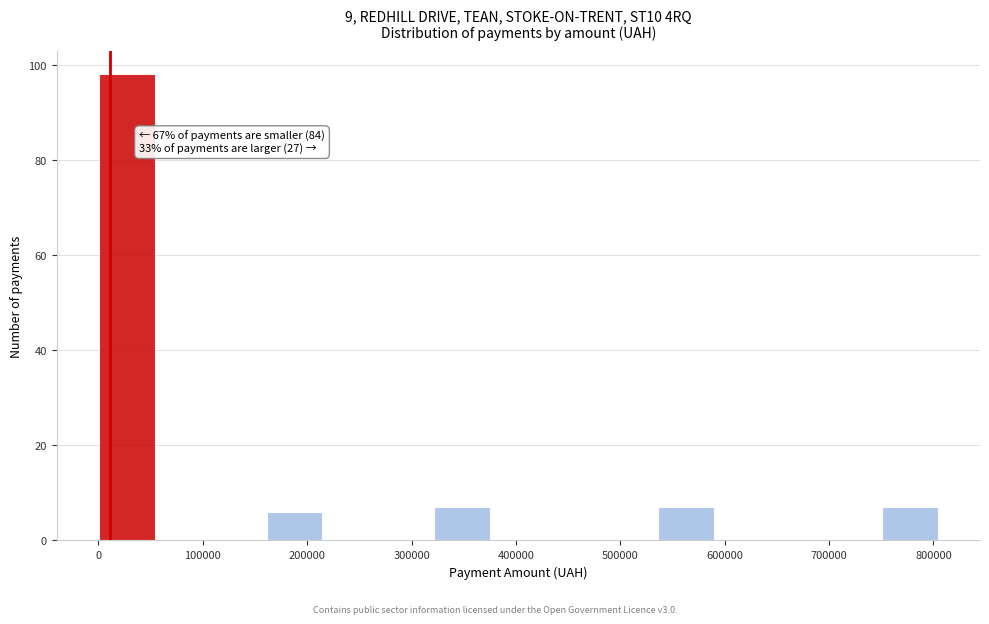

Which range on the x-axis has the tallest bar?

0 to 50000